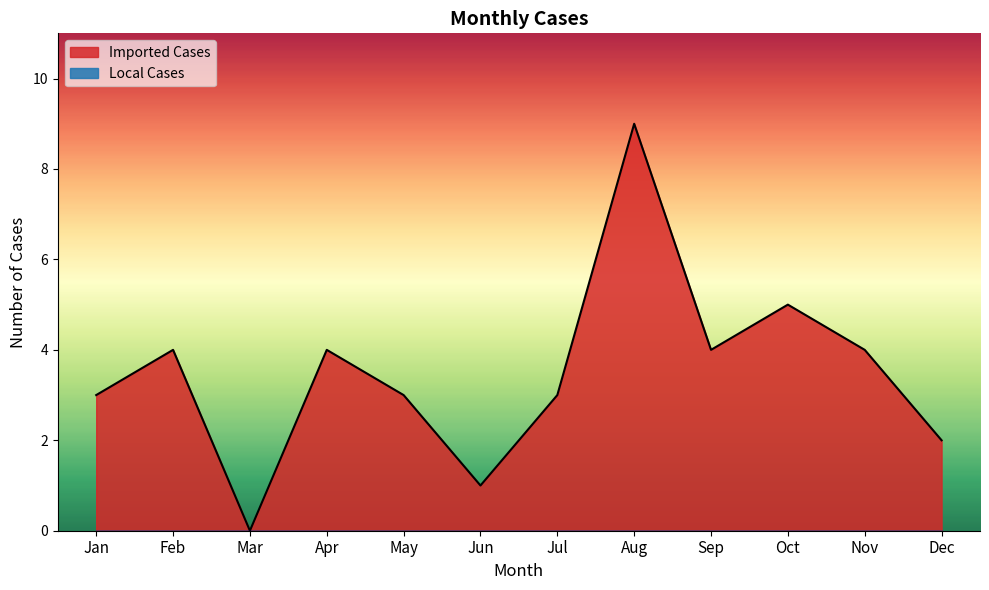

What is the difference between the maximum and minimum values?

9